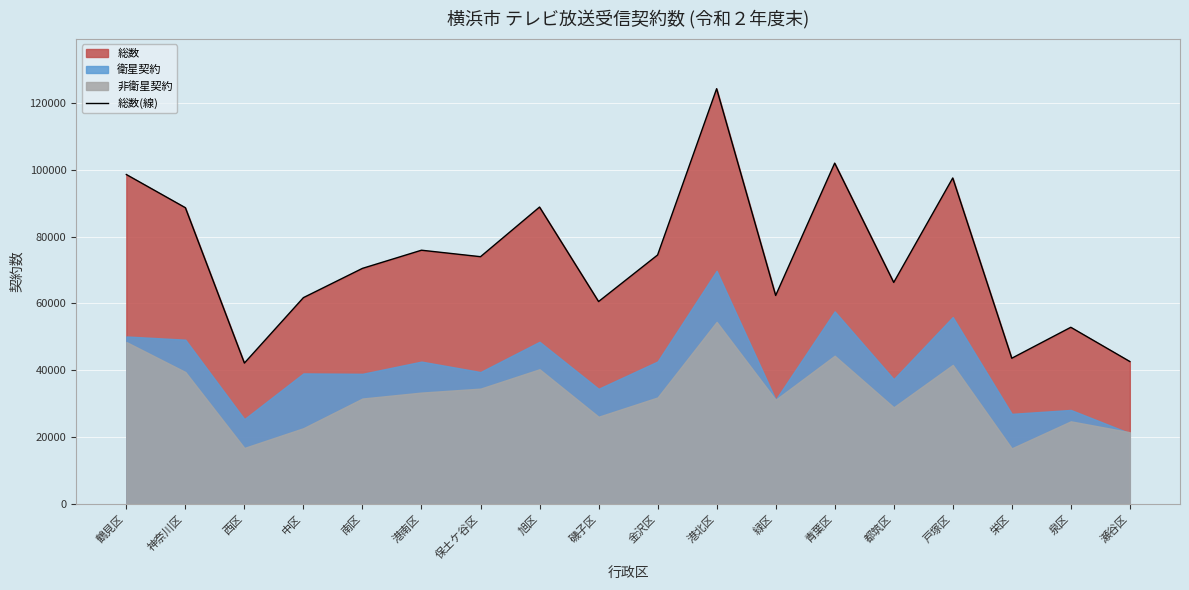

True or false: 総数(線) has a value of 74497 at 金沢区.

True